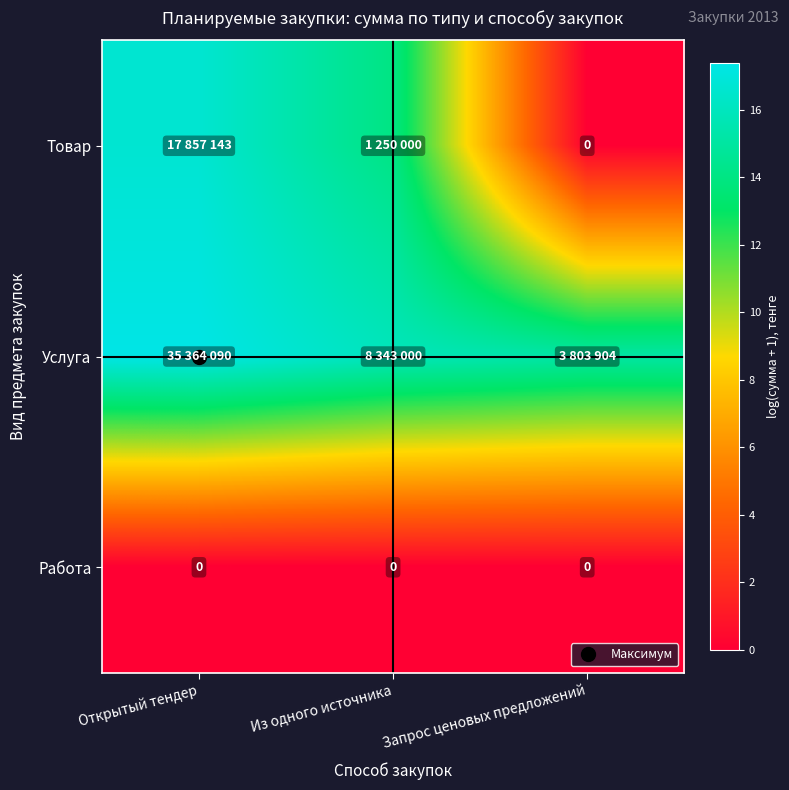

At which category does the chart reach its minimum across all series?

Запрос ценовых предложений